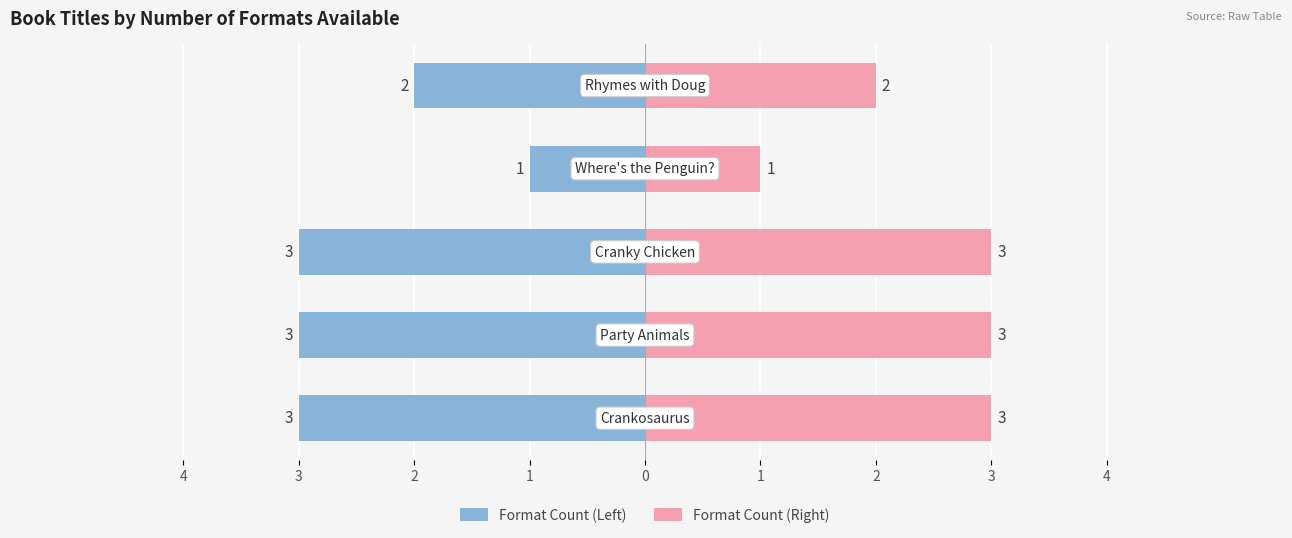

Reading right to left, transcribe all the data shown in this chart.

Format Count (Left): 0=-2	1=-1	2=-3	3=-3	4=-3
Format Count (Right): 0=2	1=1	2=3	3=3	4=3